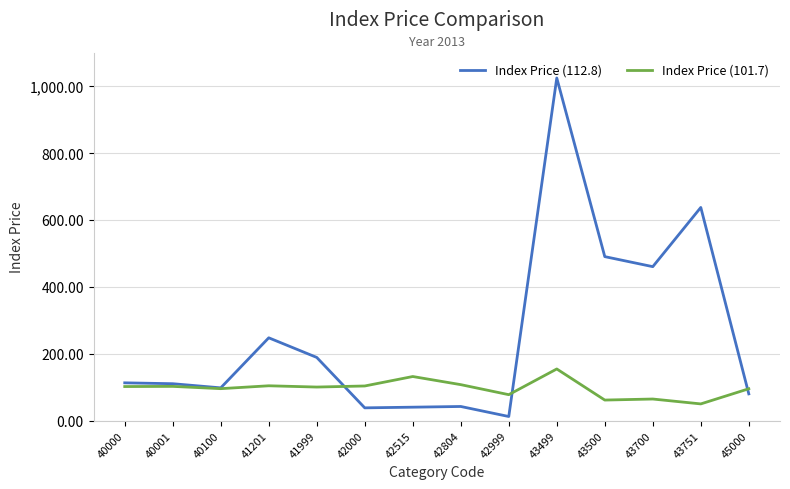

What is the average value of the Index Price (112.8) series?

255.8